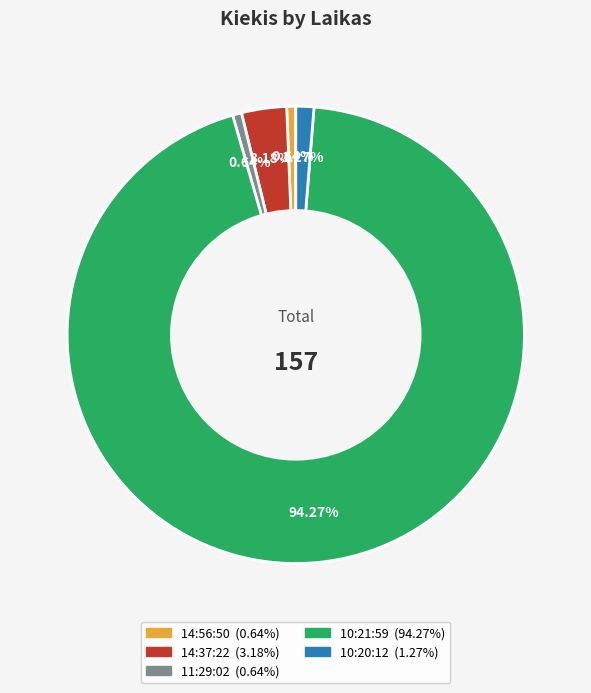

The 11:29:02 slice represents 12% of the pie. True or false?

False